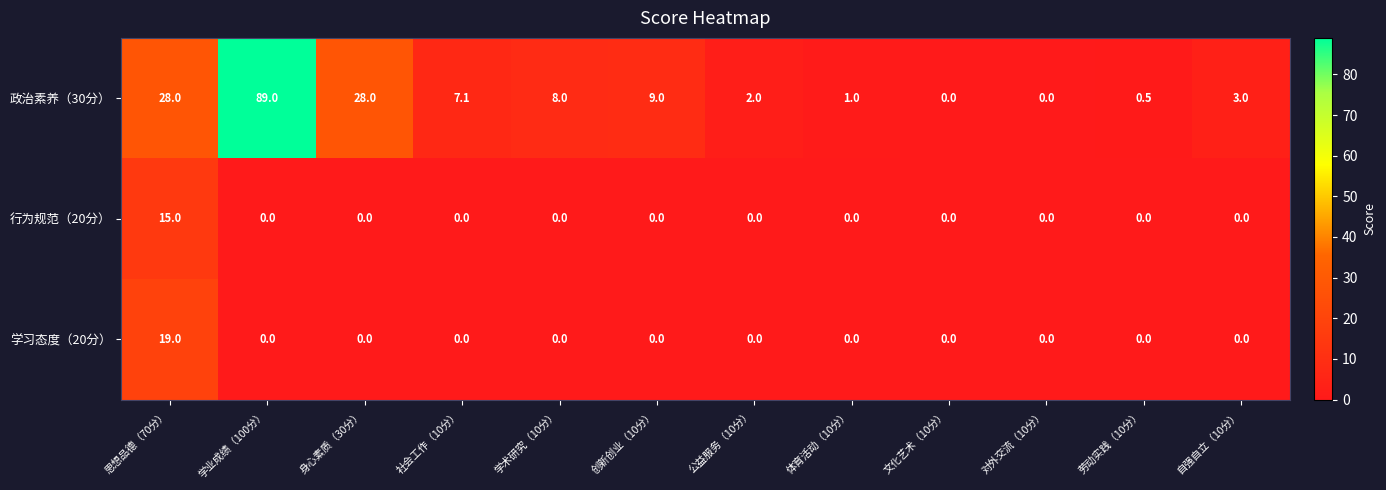

Between 学业成绩（100分） and 对外交流（10分）, which series saw the biggest shift?

政治素养（30分）